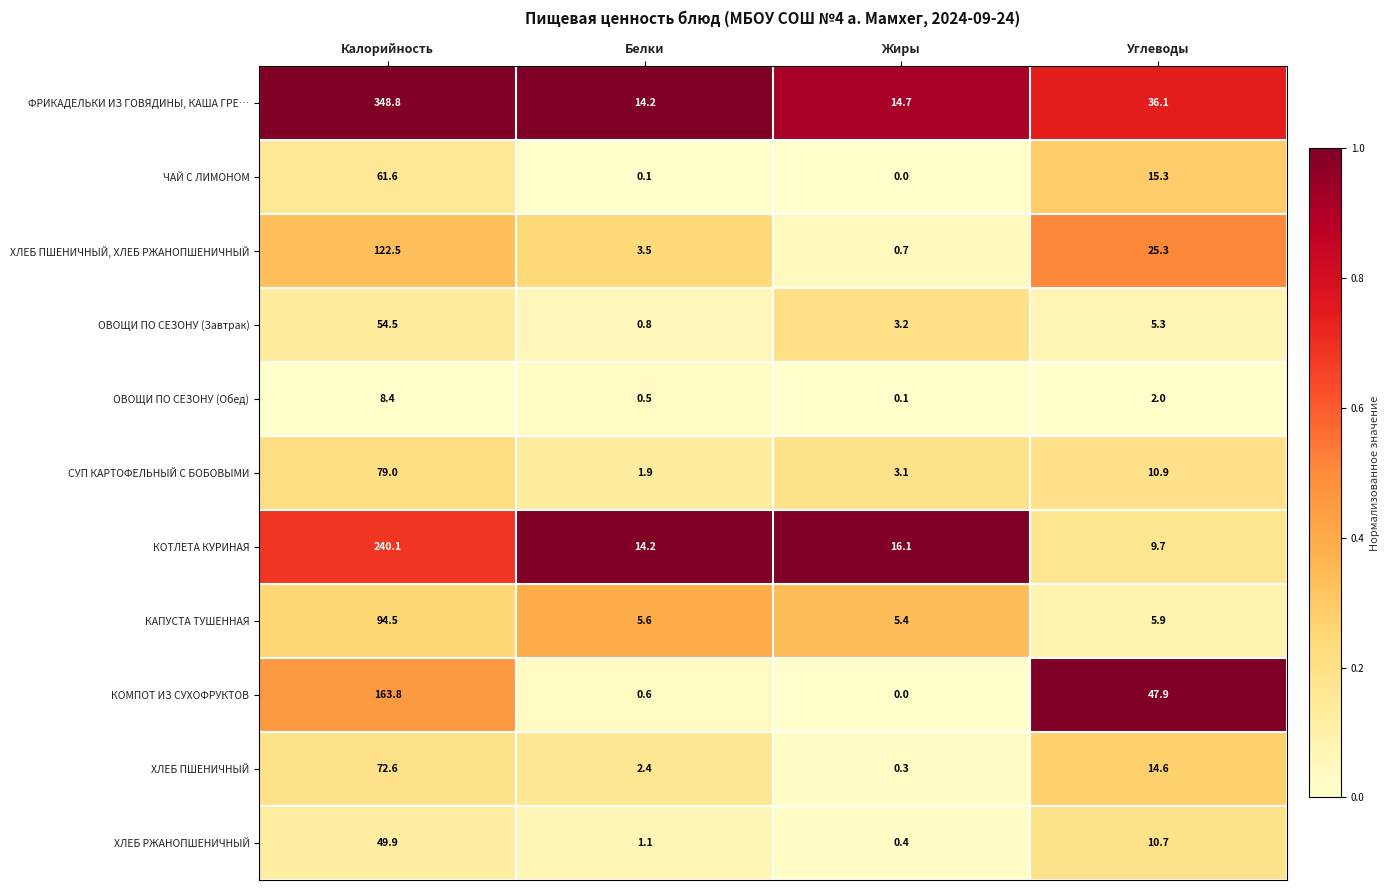

What is the average value of the КОТЛЕТА КУРИНАЯ series?

70.0